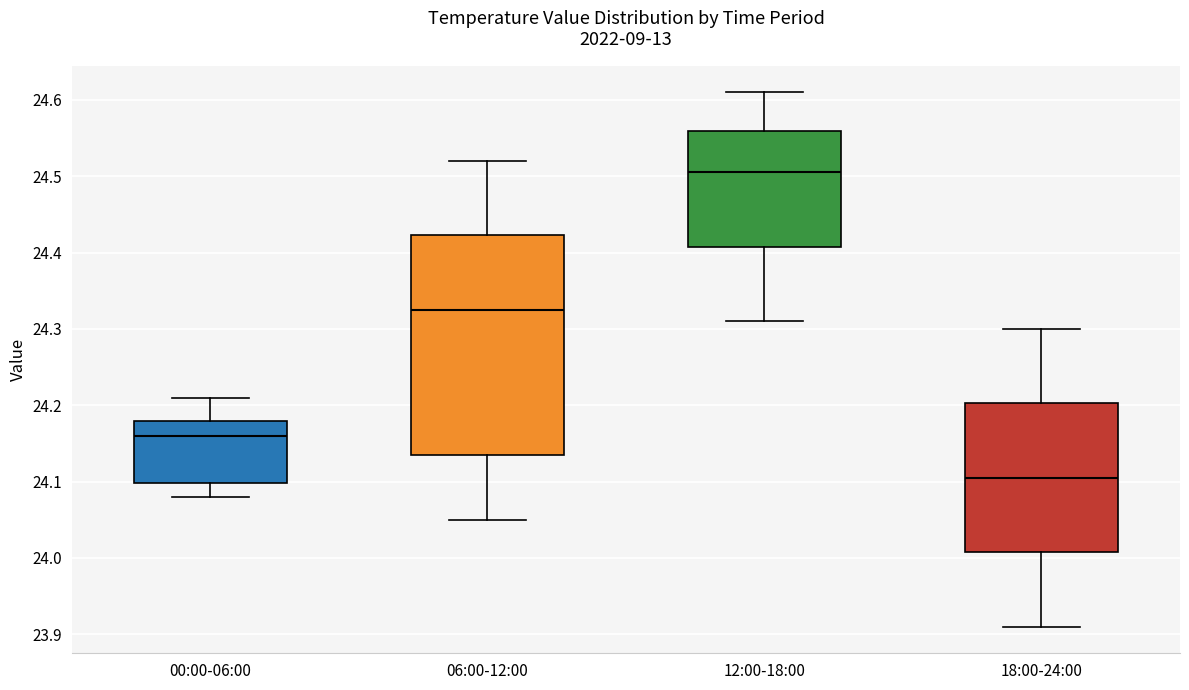

Reading left to right, read every box against the y-axis: the position of its median line, the range the box covers, and the ends of its whiskers. The values are not printed on the chart, so give them approximately, as read against the axis.

00:00-06:00: median 24.16, box 24.10 to 24.18, whiskers 24.08 to 24.21
06:00-12:00: median 24.33, box 24.14 to 24.42, whiskers 24.05 to 24.52
12:00-18:00: median 24.51, box 24.41 to 24.56, whiskers 24.31 to 24.61
18:00-24:00: median 24.11, box 24.01 to 24.20, whiskers 23.91 to 24.30